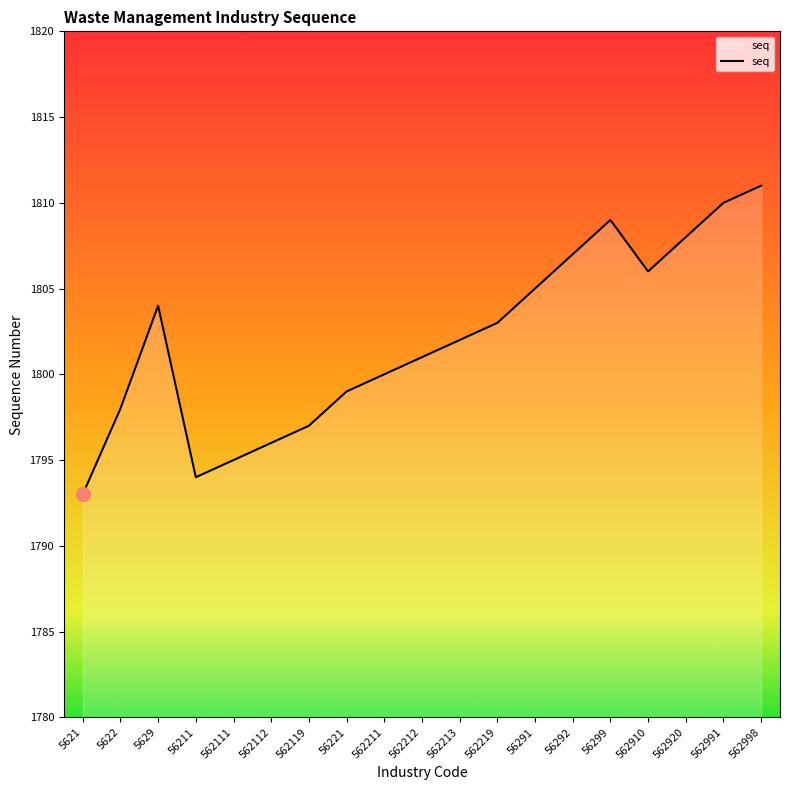

Does the chart display data point markers on the line(s)?

No